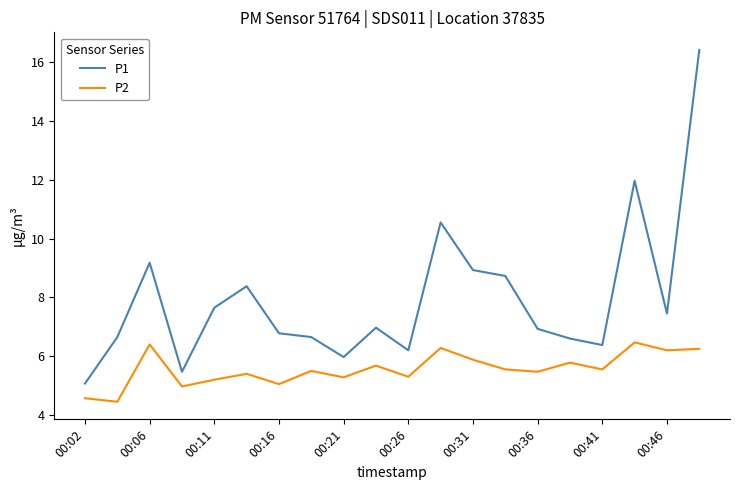

True or false: P1 and P2 cross at least once.

False